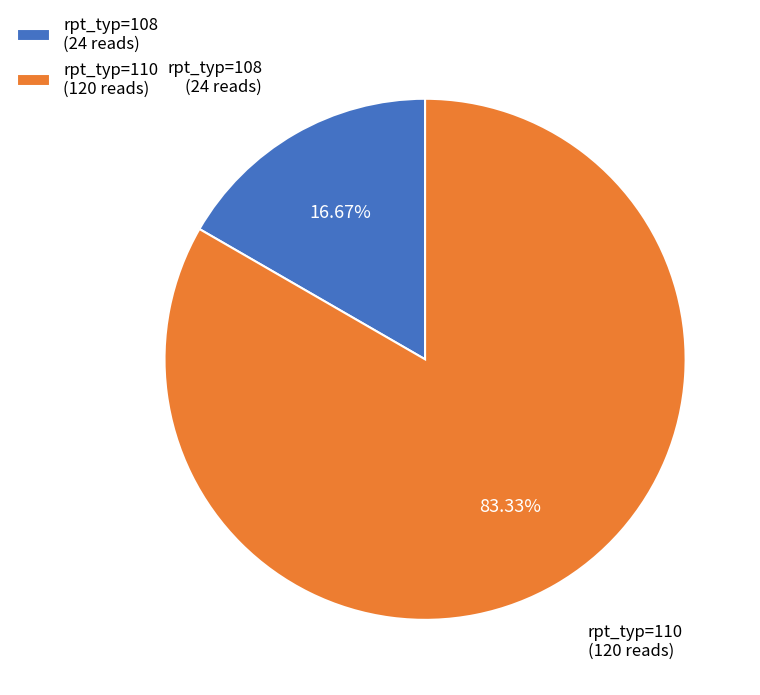

Approximately how many times larger is the value at rpt_typ=110 (120 reads) compared to rpt_typ=108 (24 reads)?

5.0